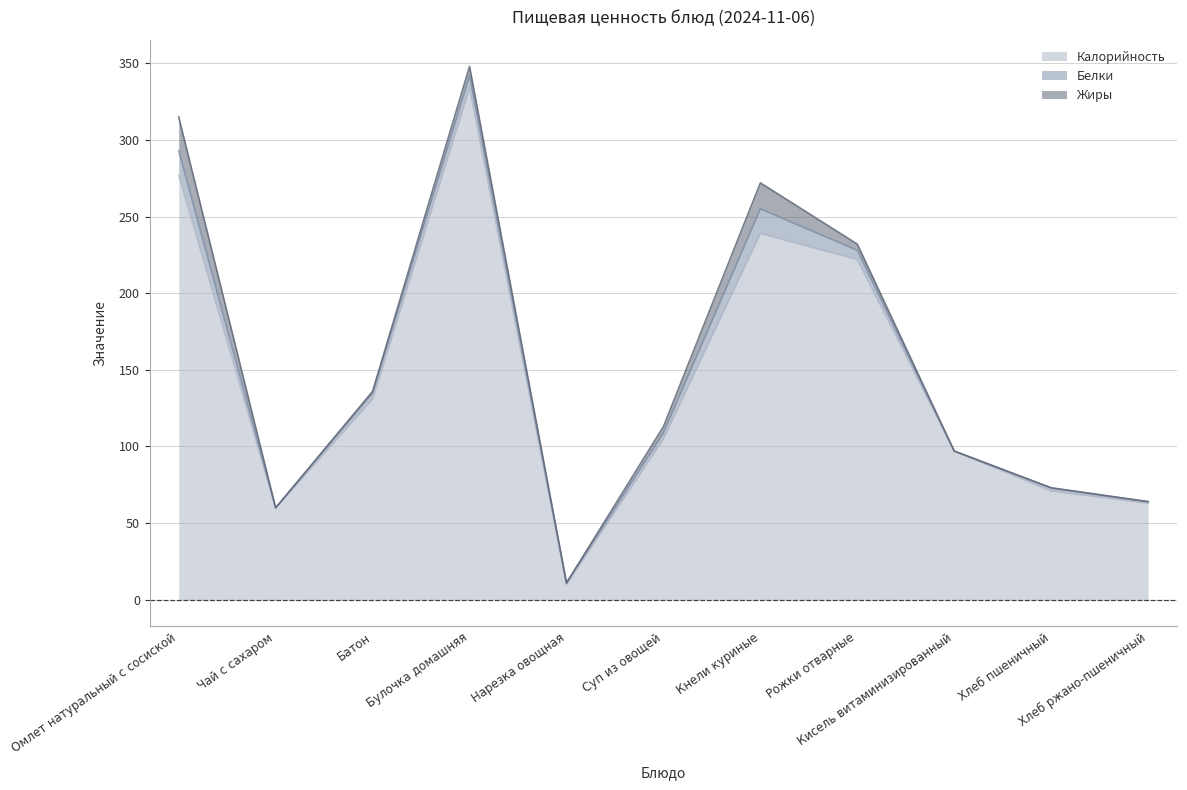

What value does the Белки series have at Батон, to the nearest 5?

5